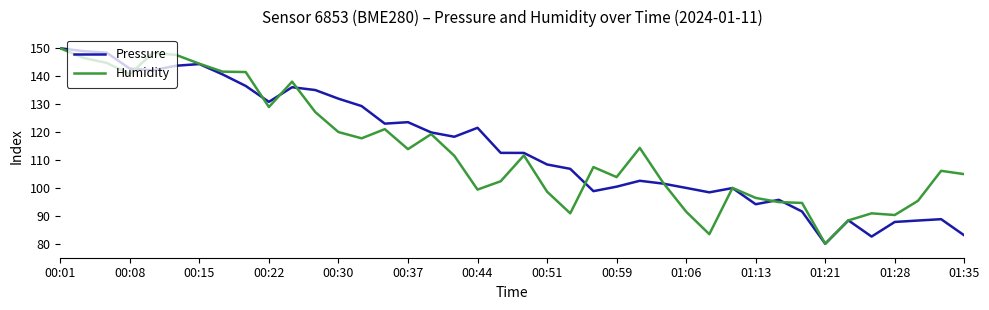

What is the maximum value for Pressure?

150.0